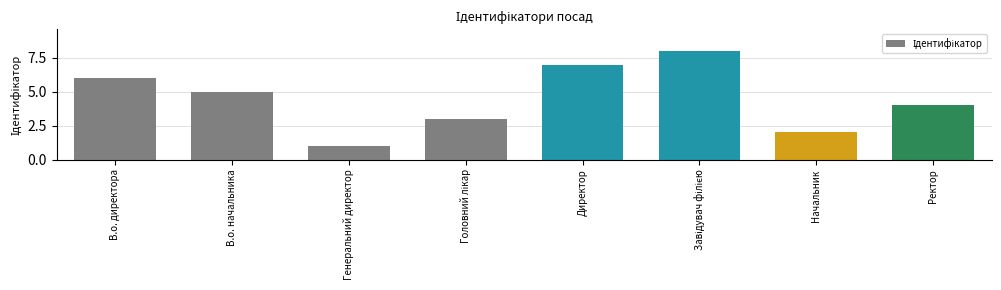

True or false: the data shows 2 at Начальник.

True